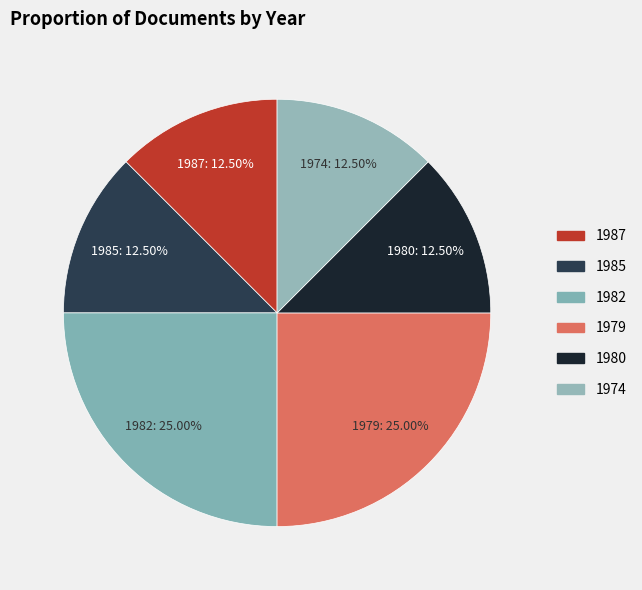

How many segments does this pie chart have?

6